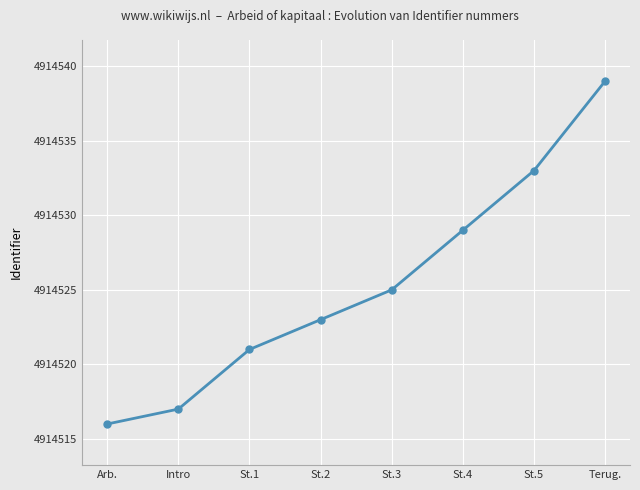

What is the greatest value displayed?

4914539